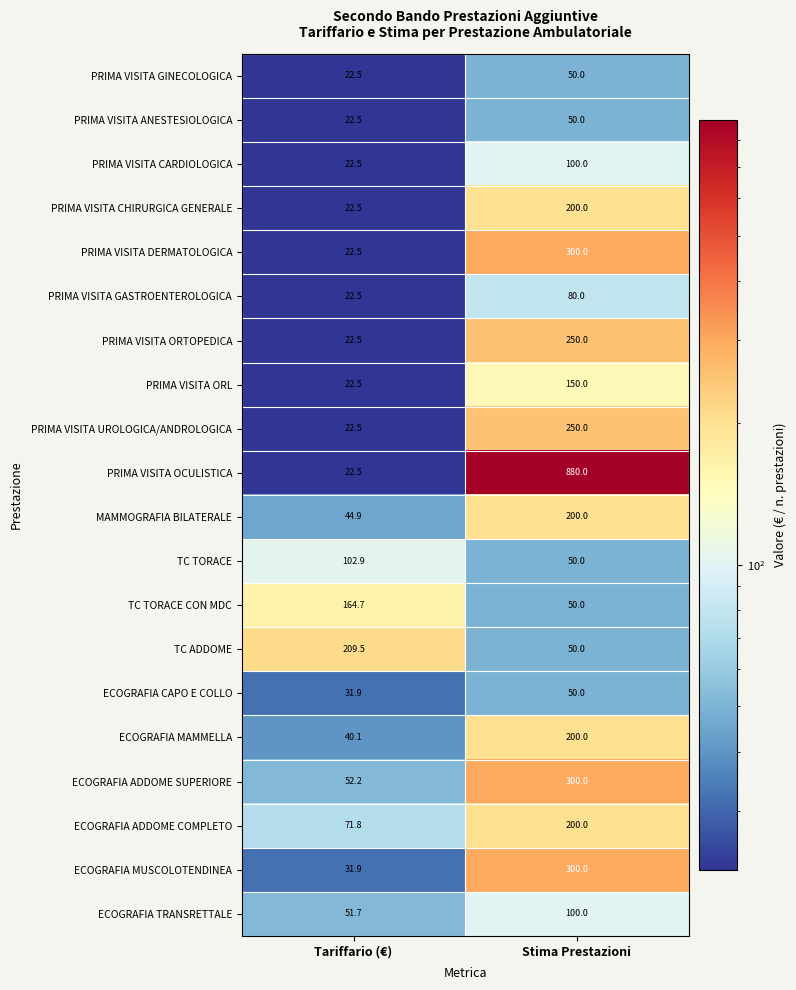

Which category has the lowest value across all series?

Tariffario (€)